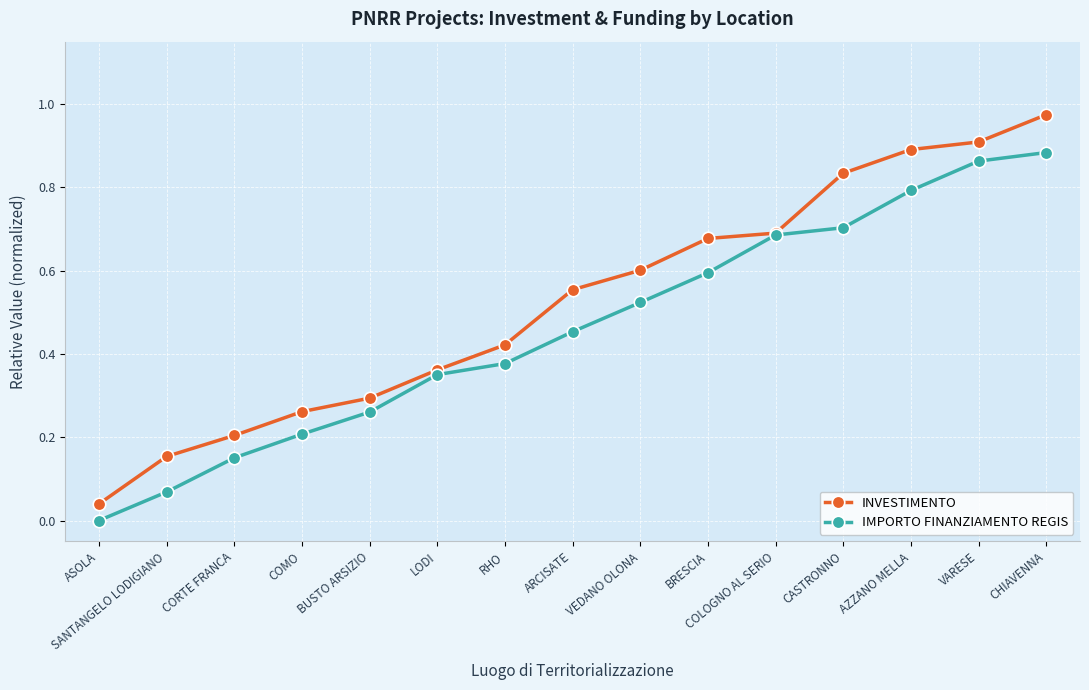

What position from the right is VARESE?

2